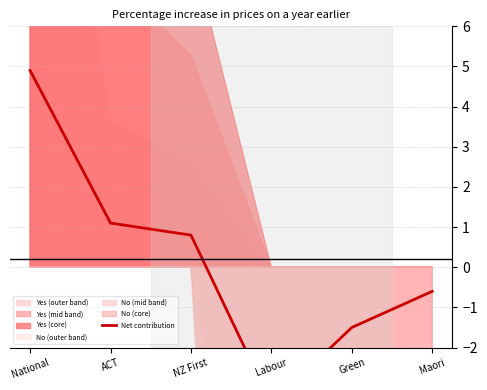

True or false: the data shows 1.1 at ACT.

True